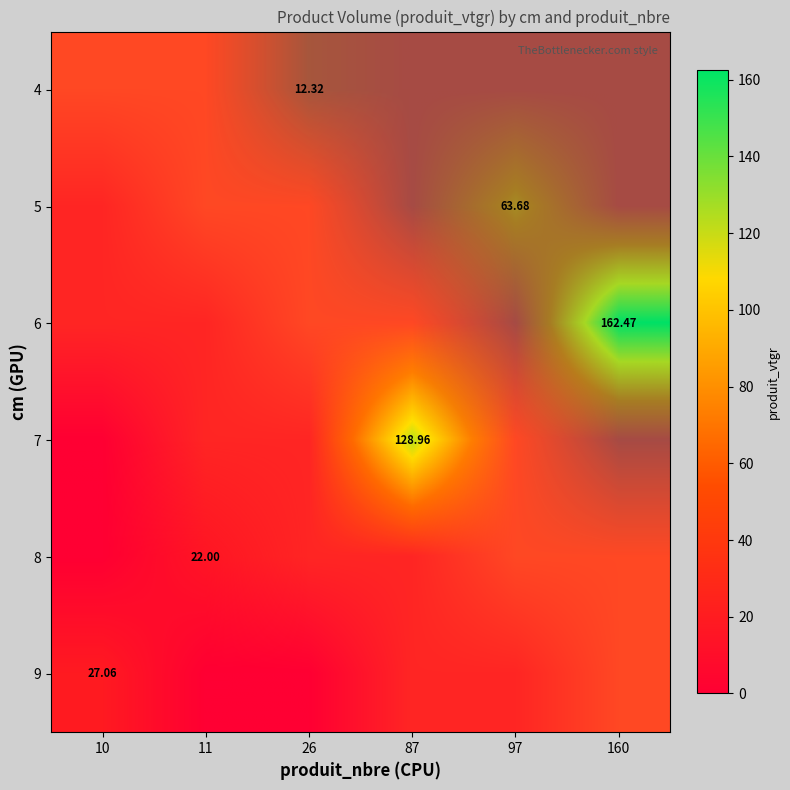

The 4 series shows 4.8 at 87. True or false?

False